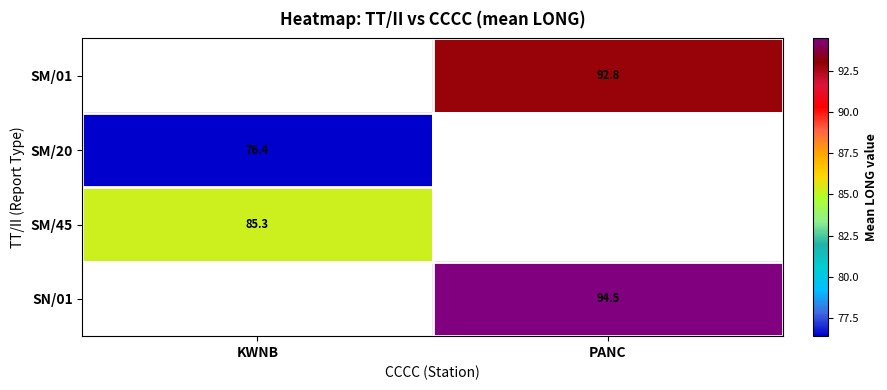

What is the maximum value shown in the chart?

94.5